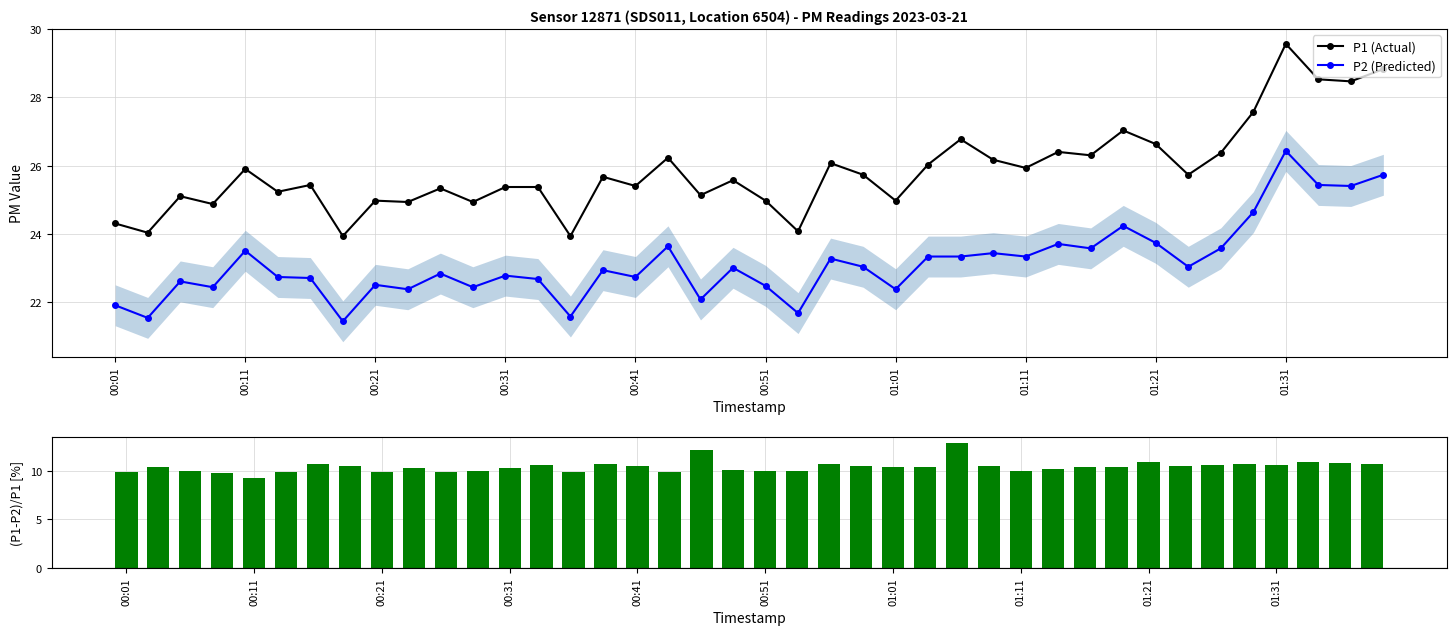

Which category has the highest value in the P2 (Predicted) series?

01:31